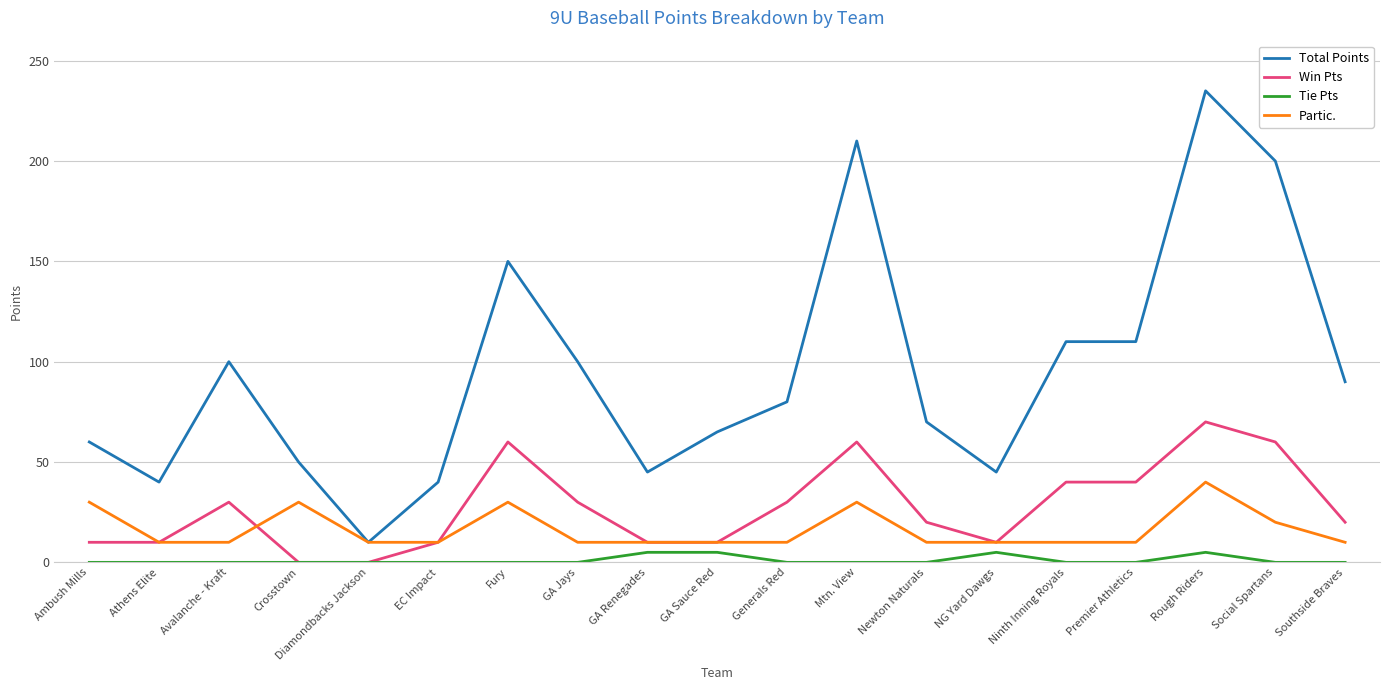

What is the maximum value for Win Pts?

70